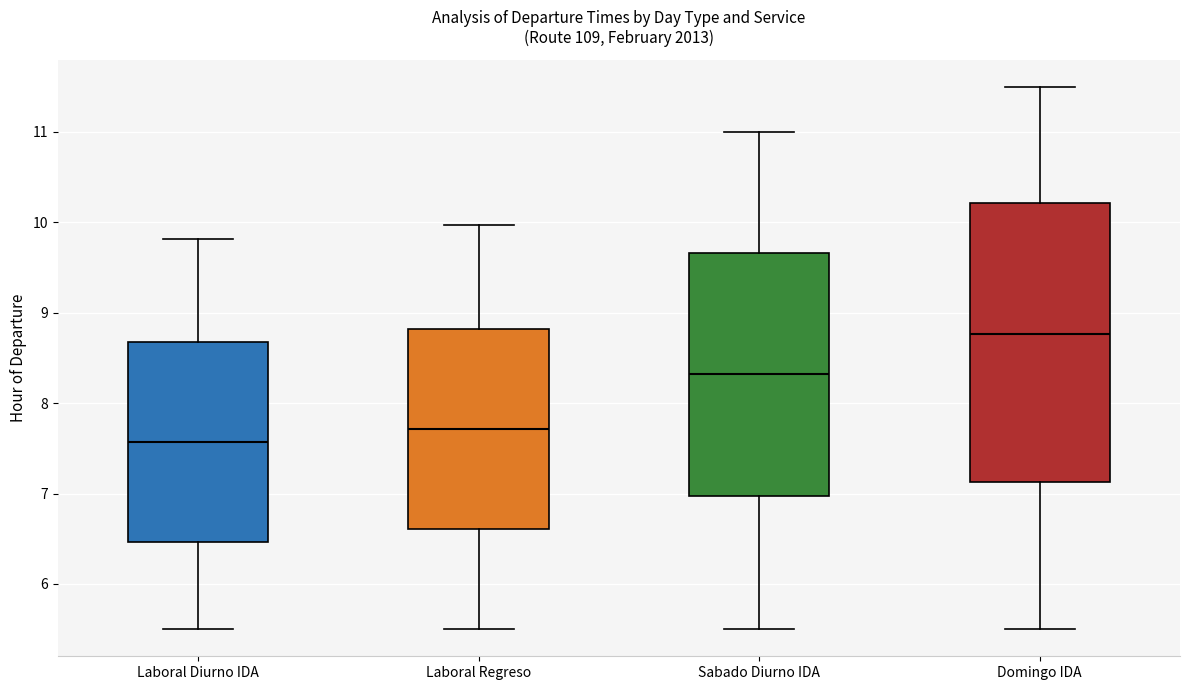

Reading left to right, read every box against the y-axis: the position of its median line, the range the box covers, and the ends of its whiskers. The values are not printed on the chart, so give them approximately, as read against the axis.

Laboral Diurno IDA: median 7.6, box 6.5 to 8.7, whiskers 5.5 to 9.8
Laboral Regreso: median 7.7, box 6.6 to 8.8, whiskers 5.5 to 10.0
Sabado Diurno IDA: median 8.3, box 7.0 to 9.7, whiskers 5.5 to 11.0
Domingo IDA: median 8.8, box 7.1 to 10.2, whiskers 5.5 to 11.5